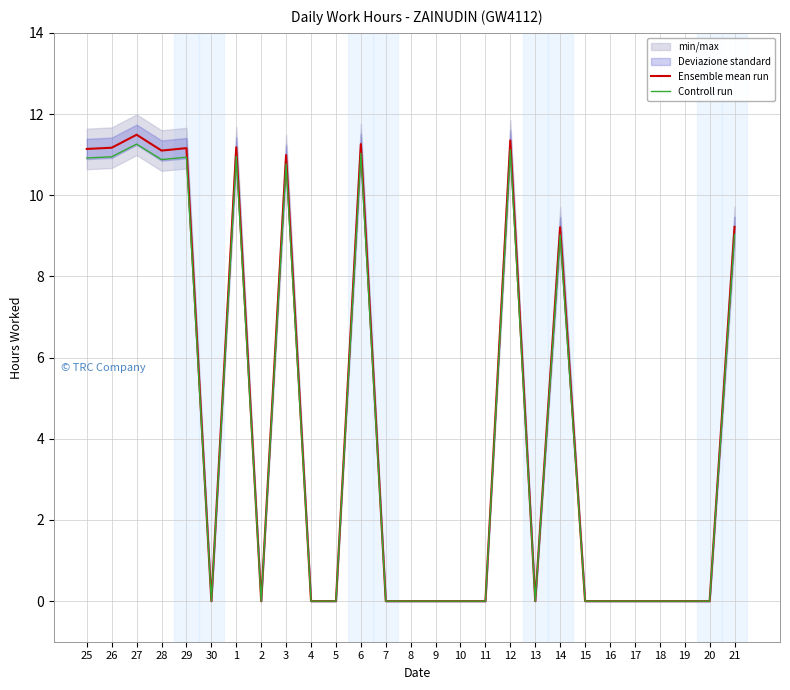

Does the chart display data point markers on the line(s)?

No